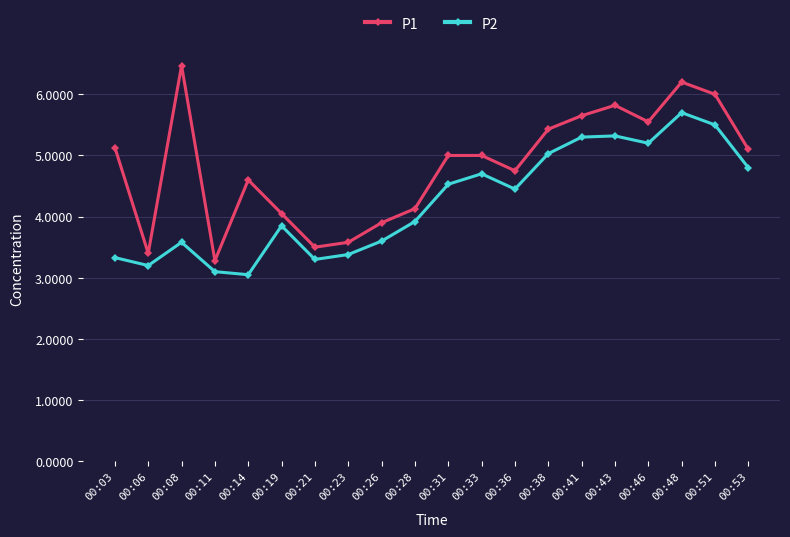

True or false: P2 and P1 intersect in this chart.

False